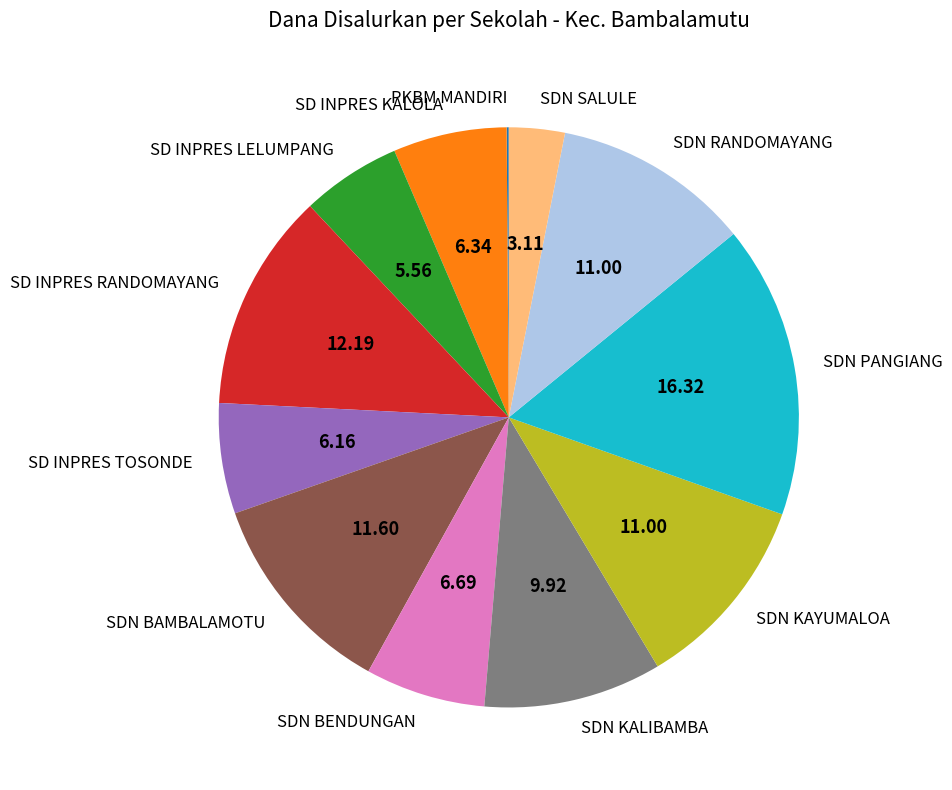

Between SDN SALULE and SD INPRES KALOLA, which is larger?

SD INPRES KALOLA